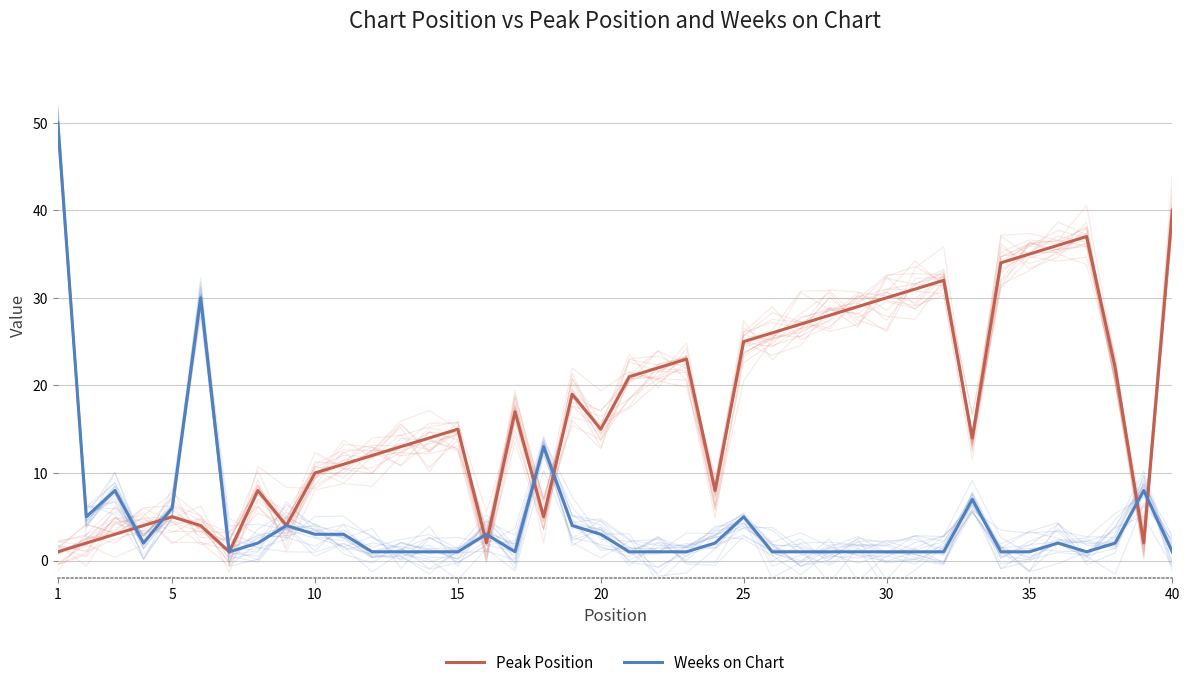

How many times do Weeks on Chart and Peak Position cross each other?

8